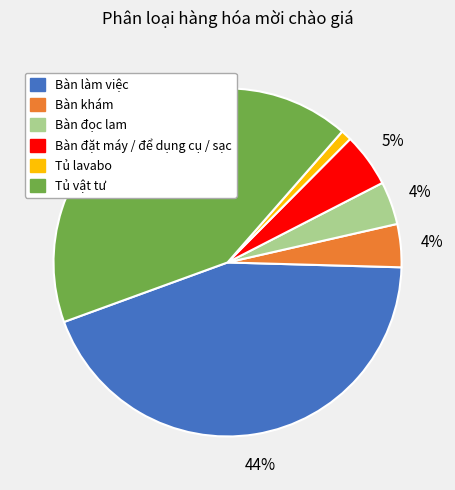

Count the number of slices in the pie.

6